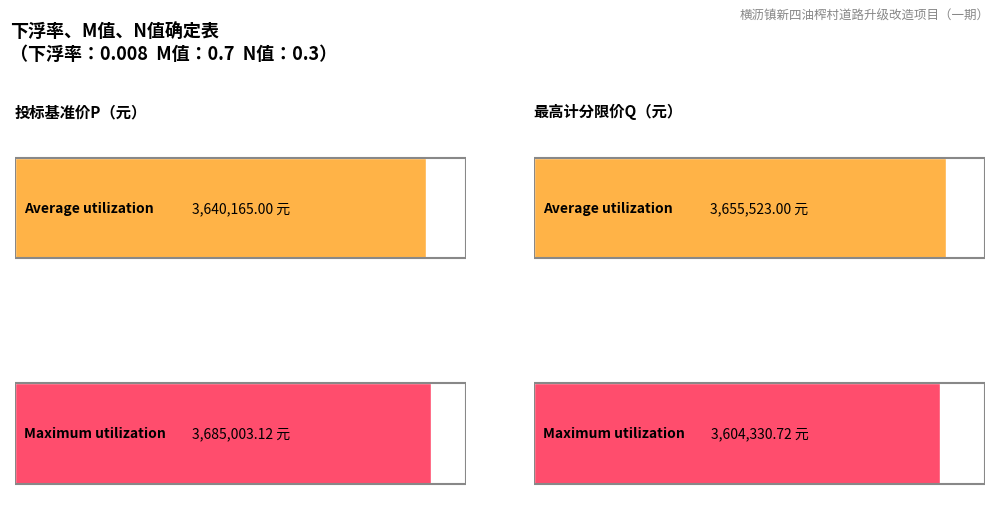

True or false: Average utilization has a value of 3640165.0 at 投标基准价P（元）.

True